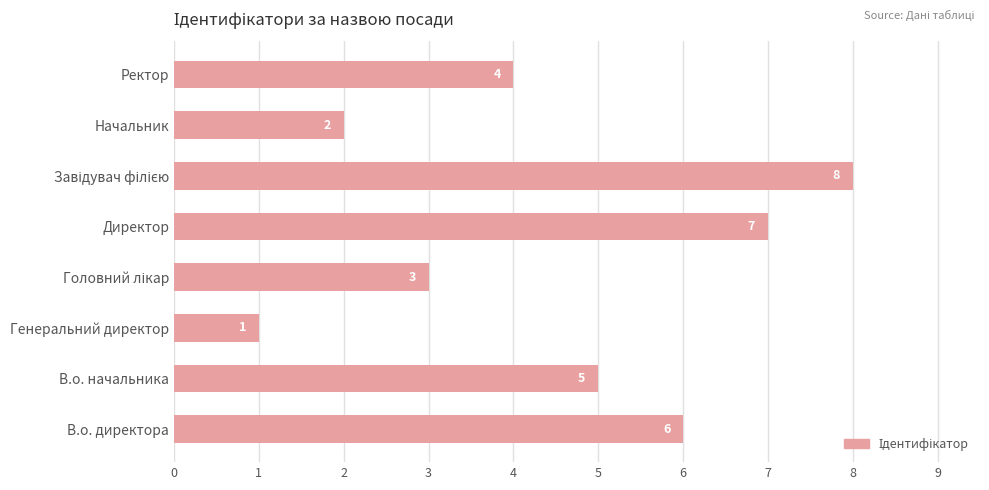

Reading top to bottom, transcribe all the data shown in this chart.

4	2	8	7	3	1	5	6